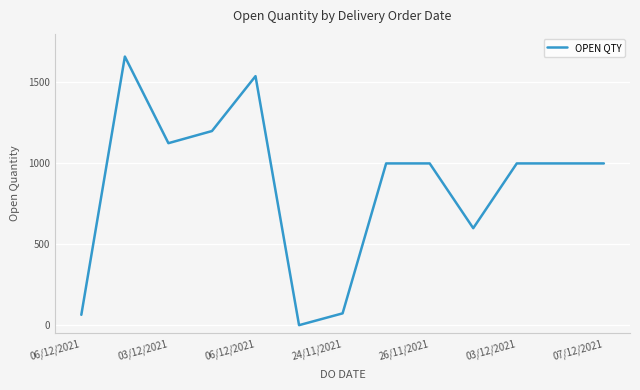

What is the difference between the maximum and minimum values?

1659